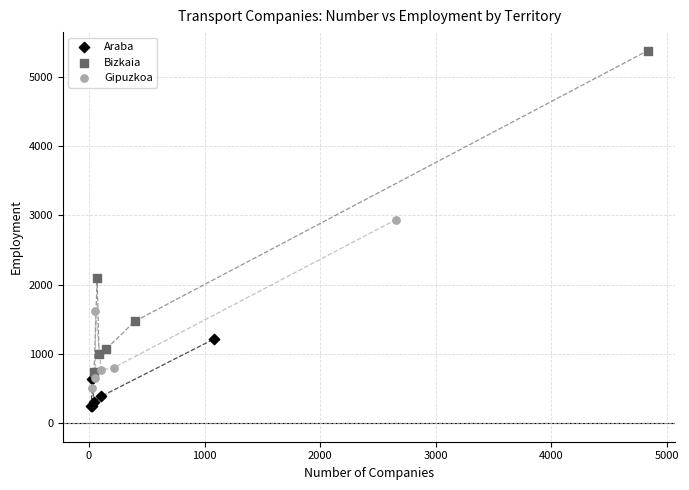

Which series has the largest Y range (max minus min)?

Bizkaia